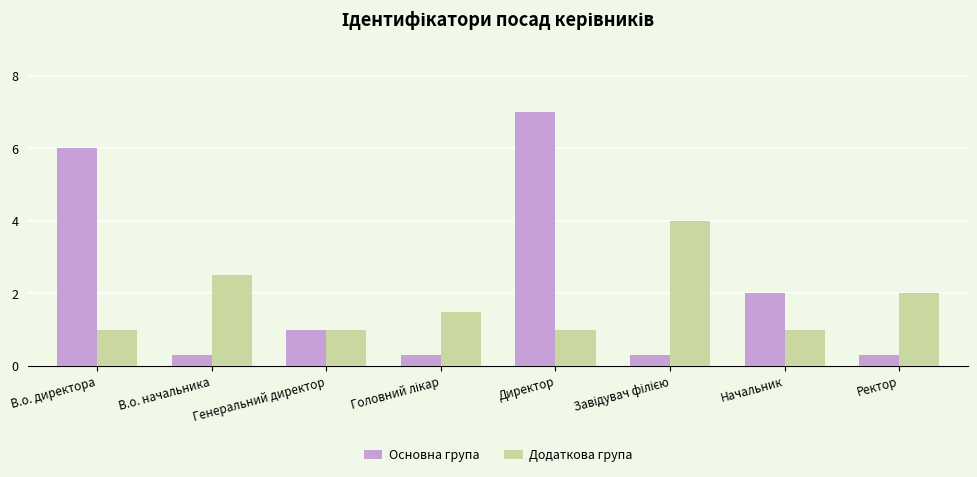

What is the difference between the maximum and minimum values in the Додаткова група series?

3.0